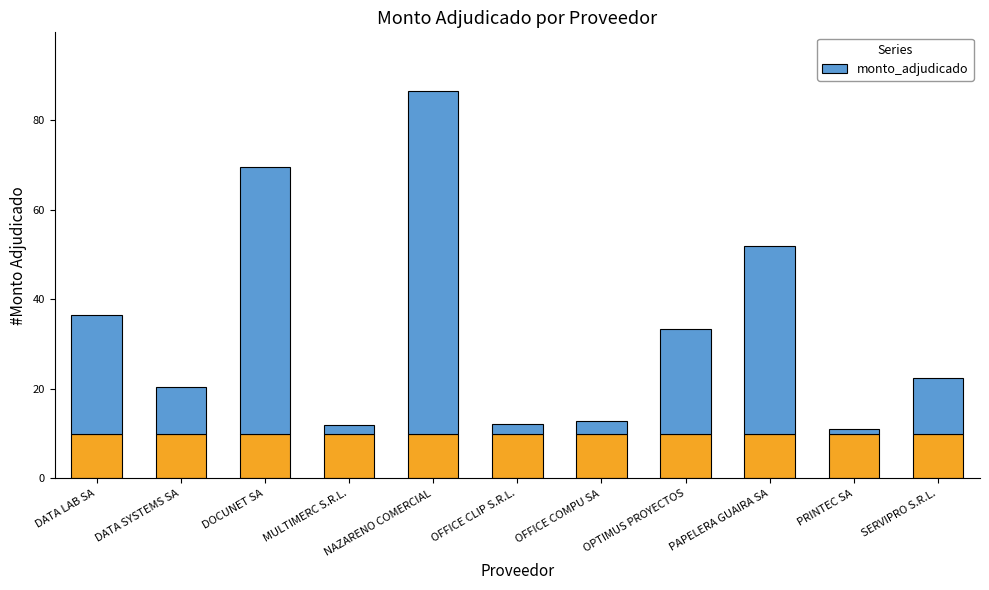

List the labels in order of value, largest first.

NAZARENO COMERCIAL, DOCUNET SA, PAPELERA GUAIRA SA, DATA LAB SA, OPTIMUS PROYECTOS, SERVIPRO S.R.L., DATA SYSTEMS SA, OFFICE COMPU SA, OFFICE CLIP S.R.L., MULTIMERC S.R.L., PRINTEC SA